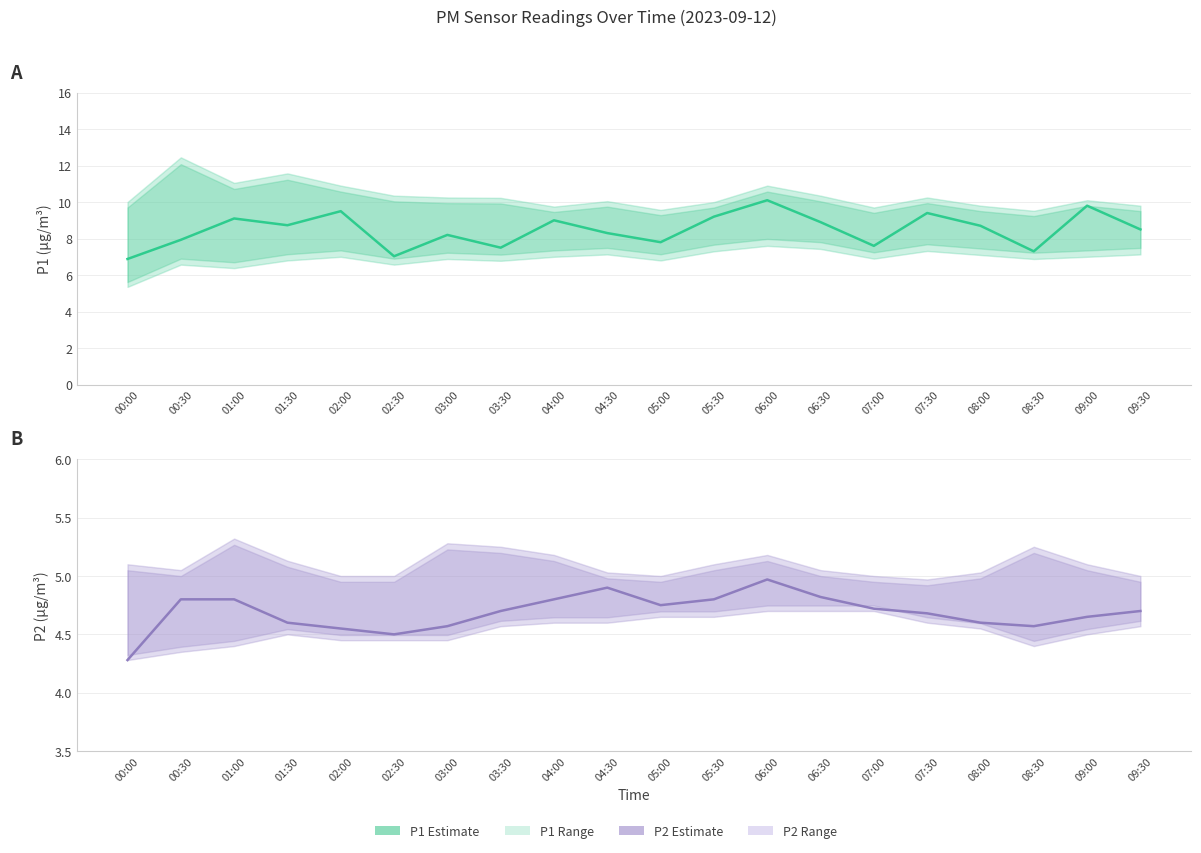

What is the label of the 20th point from the left?

09:30